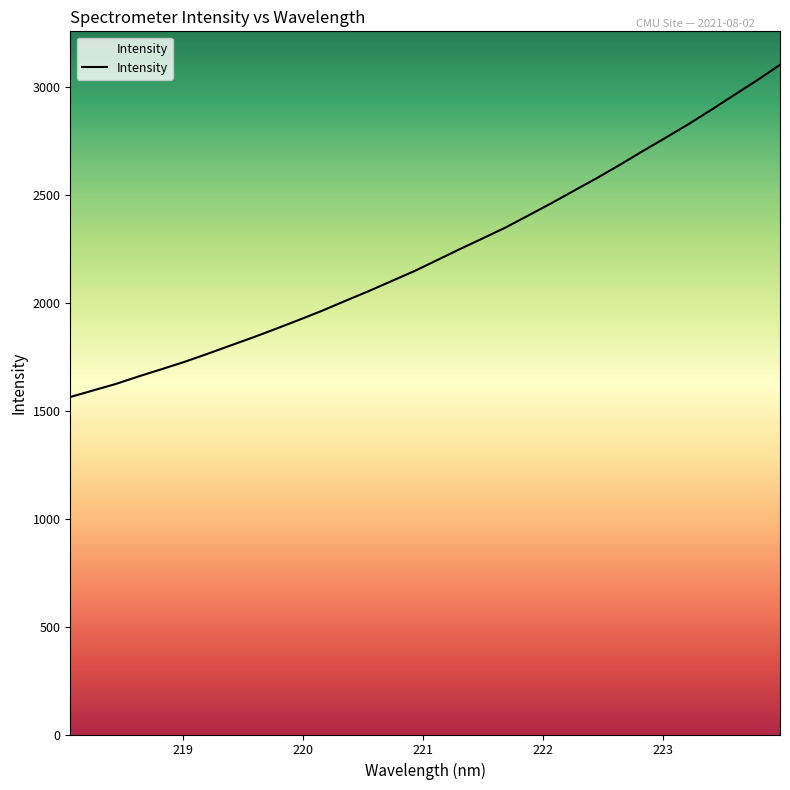

How many data points are above 2196?

16